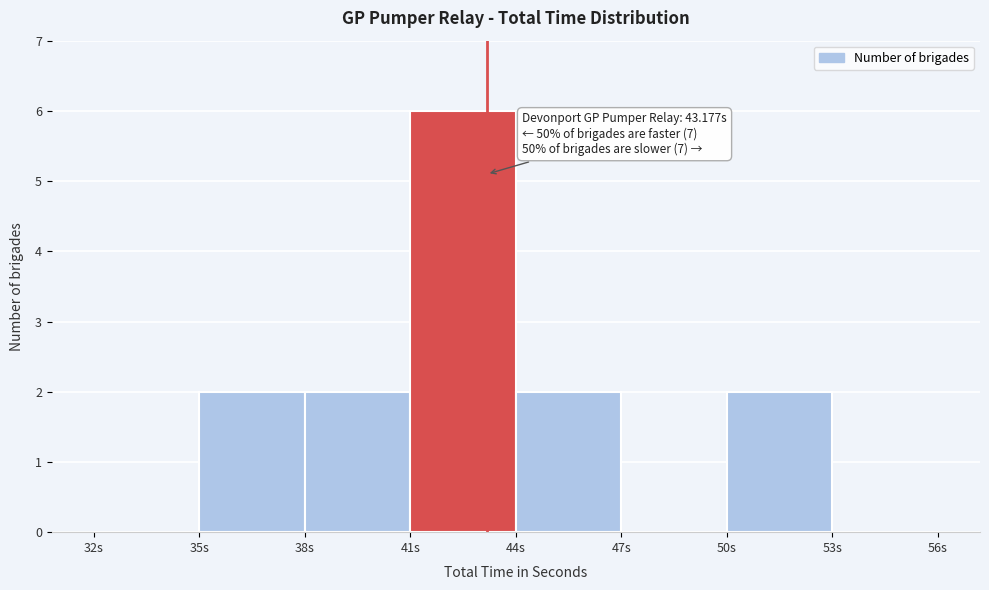

Over which range of the x-axis is the bar tallest?

41 to 44